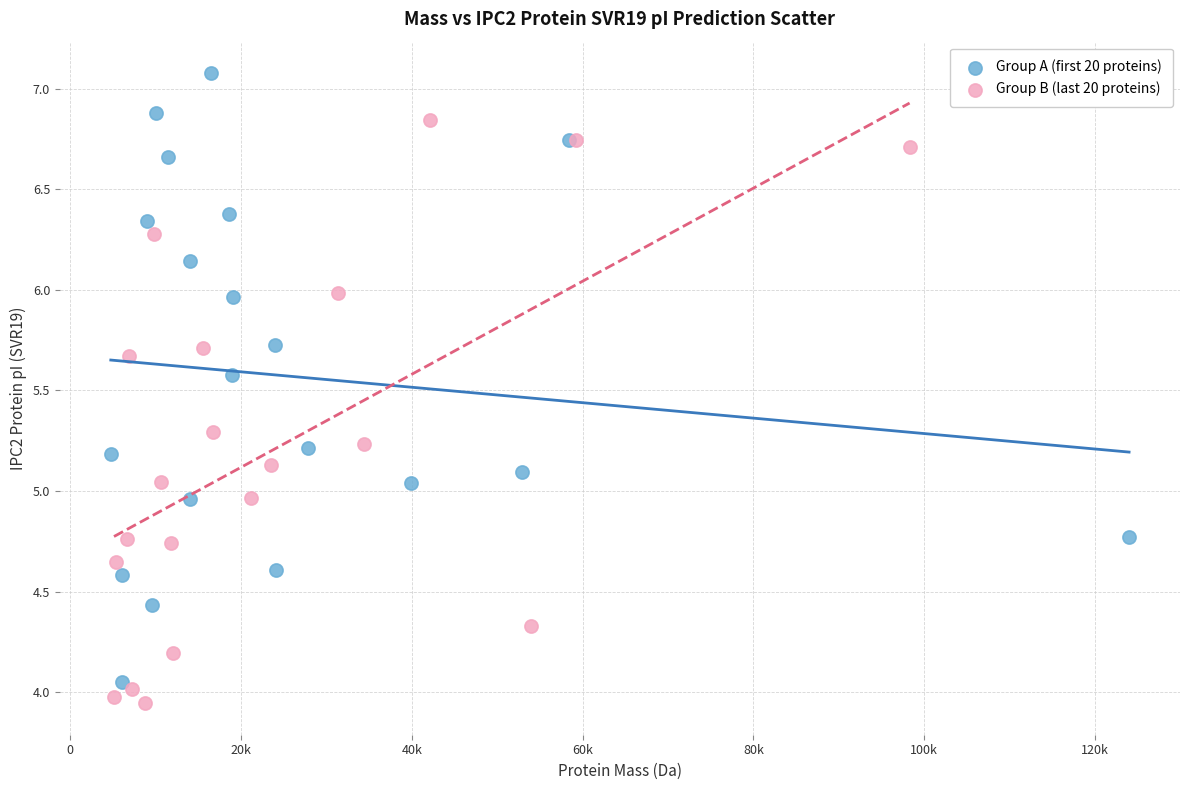

Which series reaches the maximum Y coordinate?

Group A (first 20 proteins)